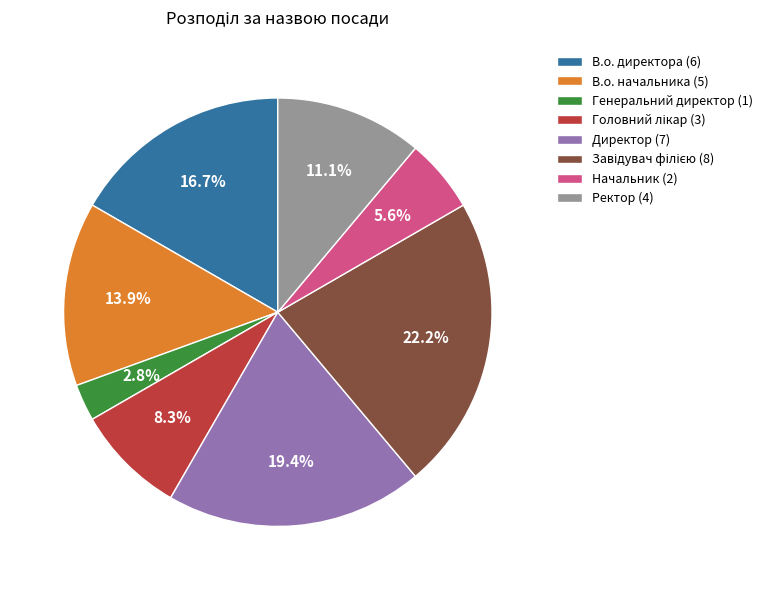

To the nearest percent, what portion does В.о. начальника represent?

14%